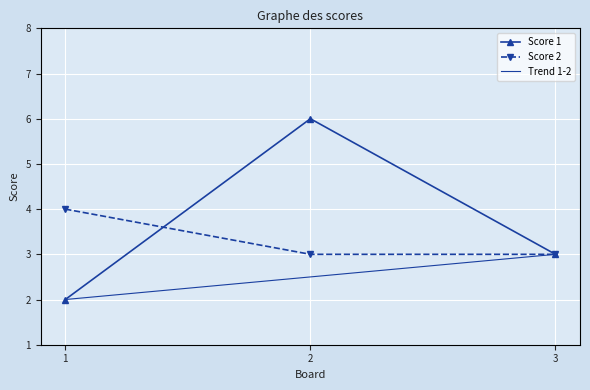

At which category is the sum across all series the highest?

2